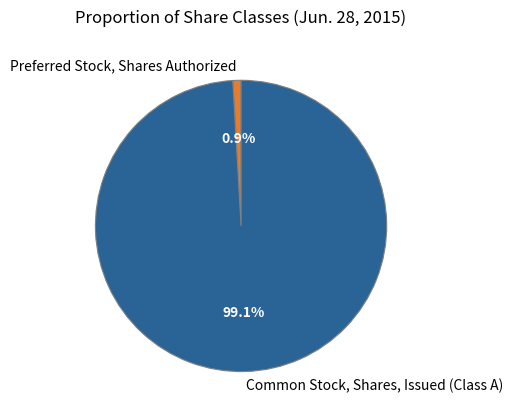

Is Common Stock, Shares, Issued (Class A) the majority of the pie?

Yes